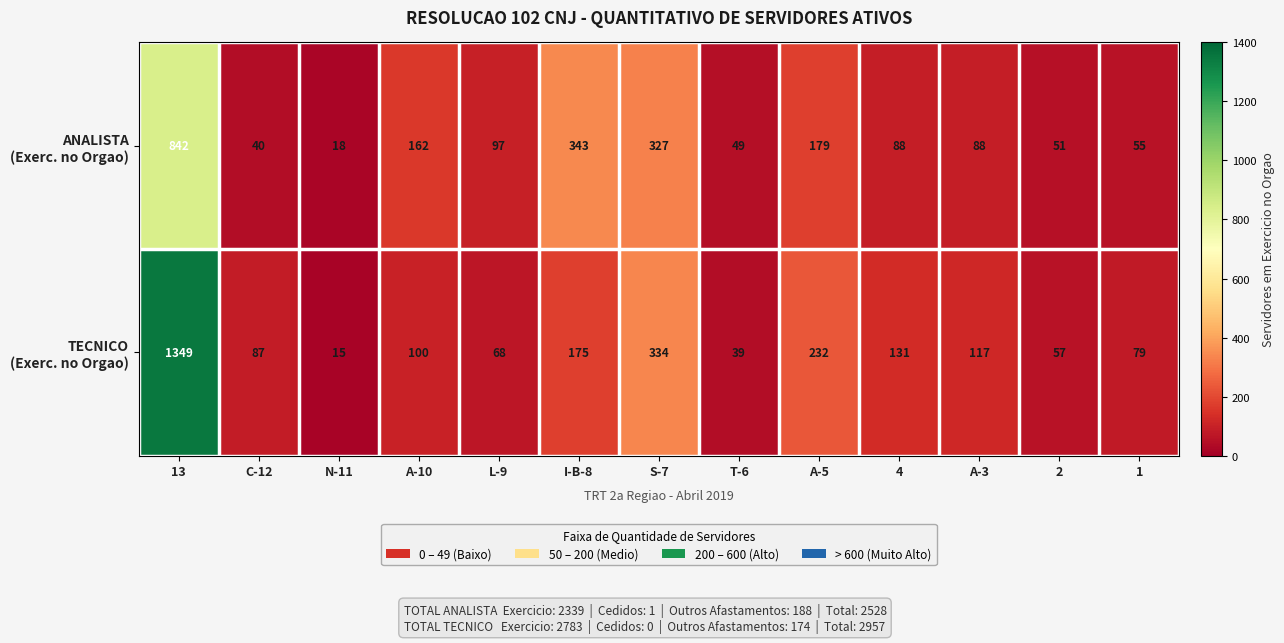

At which category is the sum across all series the highest?

13